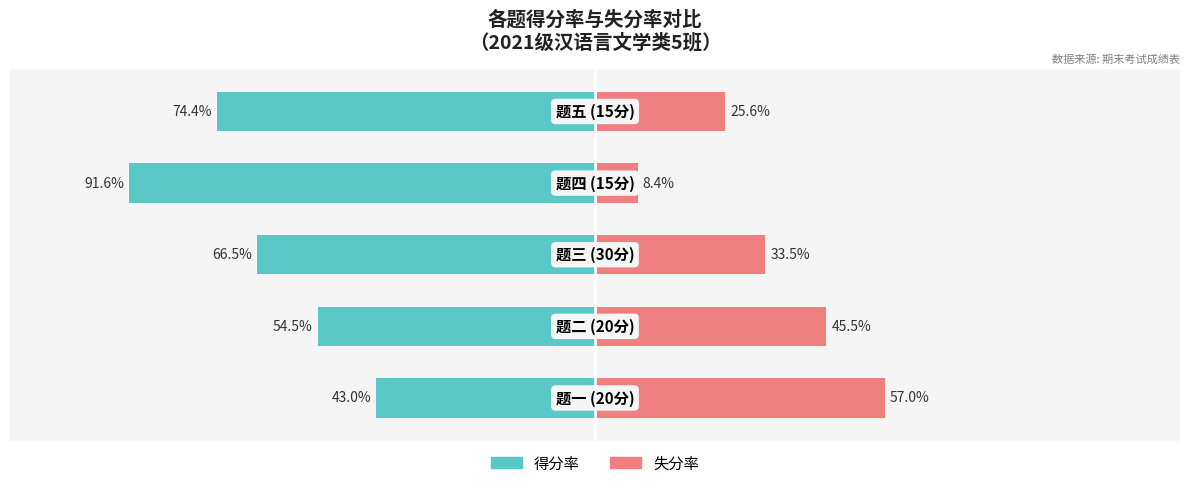

Are the bars grouped side by side (vs. stacked)?

Yes